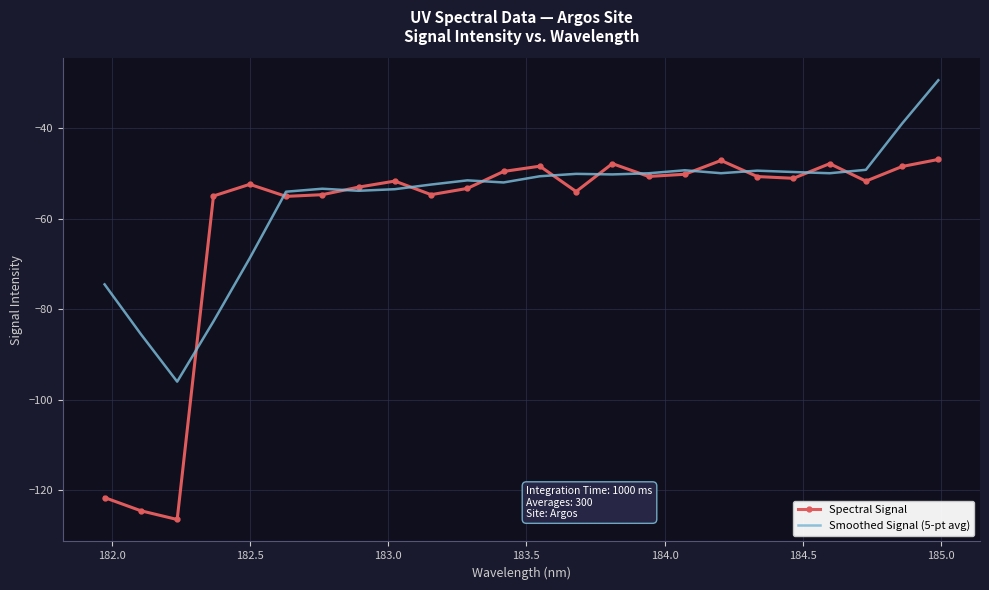

Rank the series by their maximum value, from lowest to highest.

Spectral Signal, Smoothed Signal (5-pt avg)